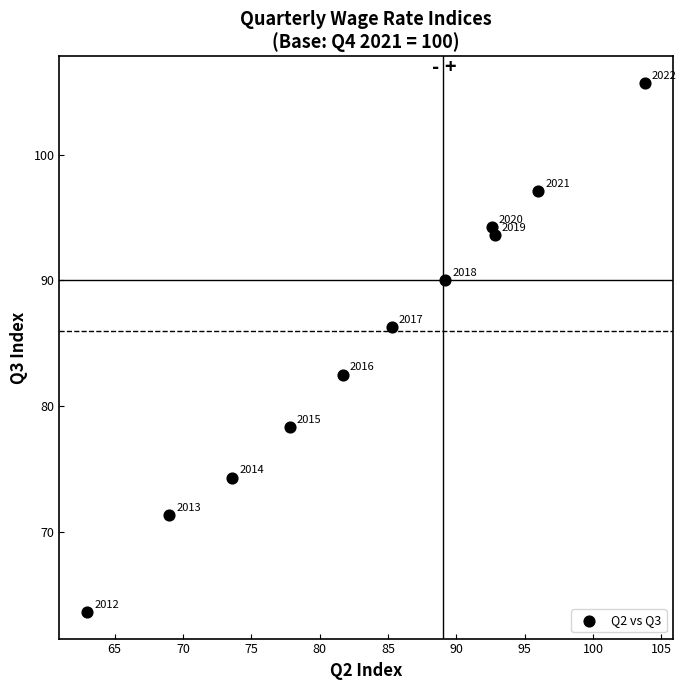

What is the average Y value?

85.2